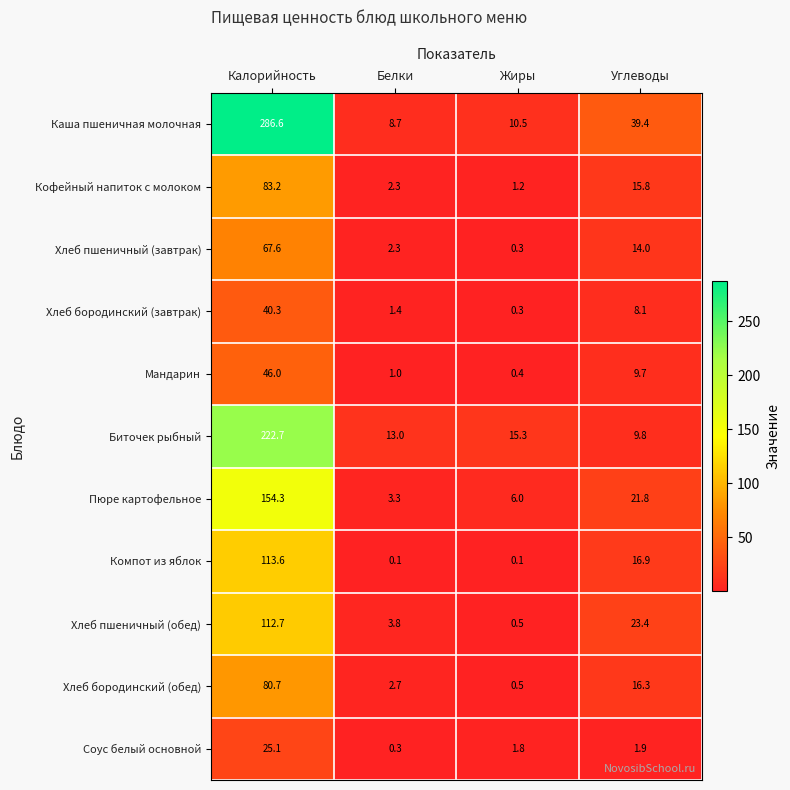

Is it true that Хлеб пшеничный (обед) equals 1.2 at Белки?

False